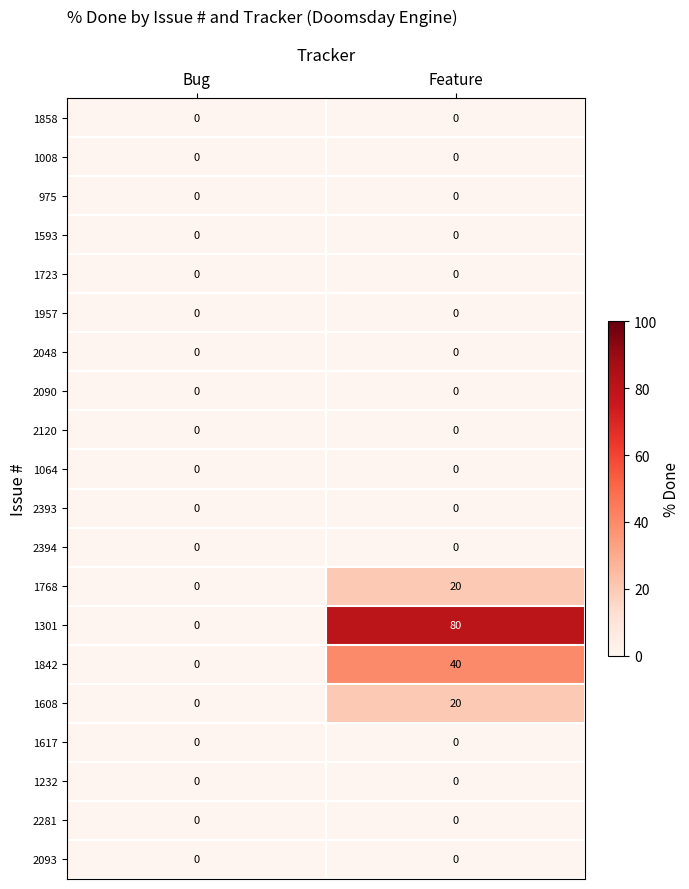

What is the difference between the maximum and minimum values in the 1768 series?

20